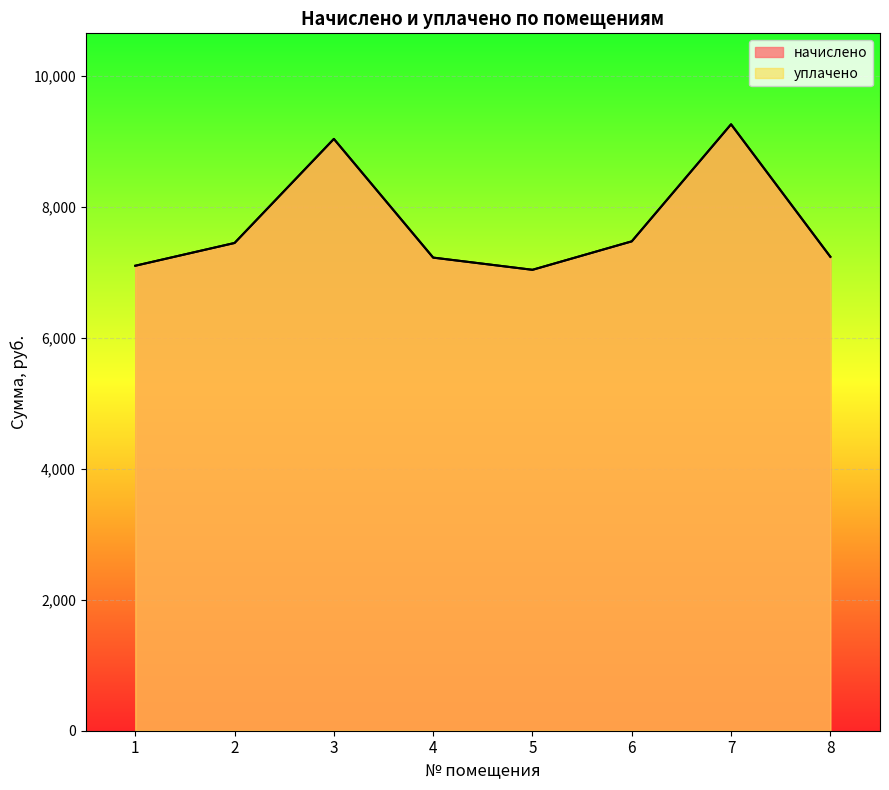

At which label is уплачено closest to 8153?

6